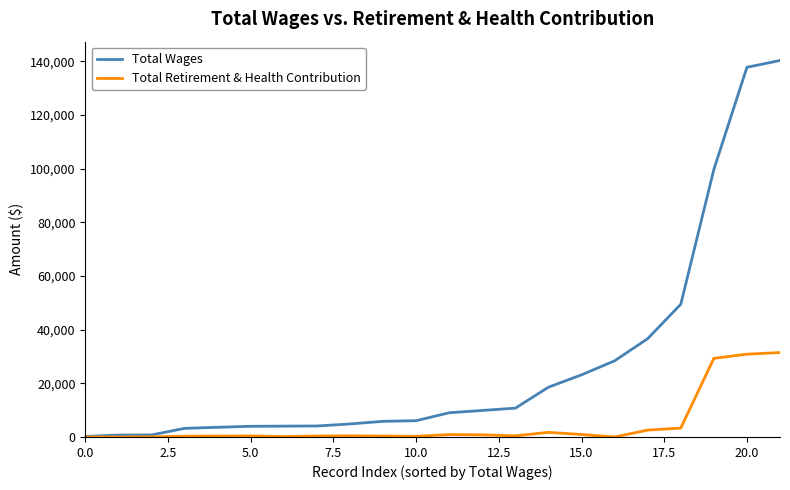

What is the highest value of the Total Wages series?

140259